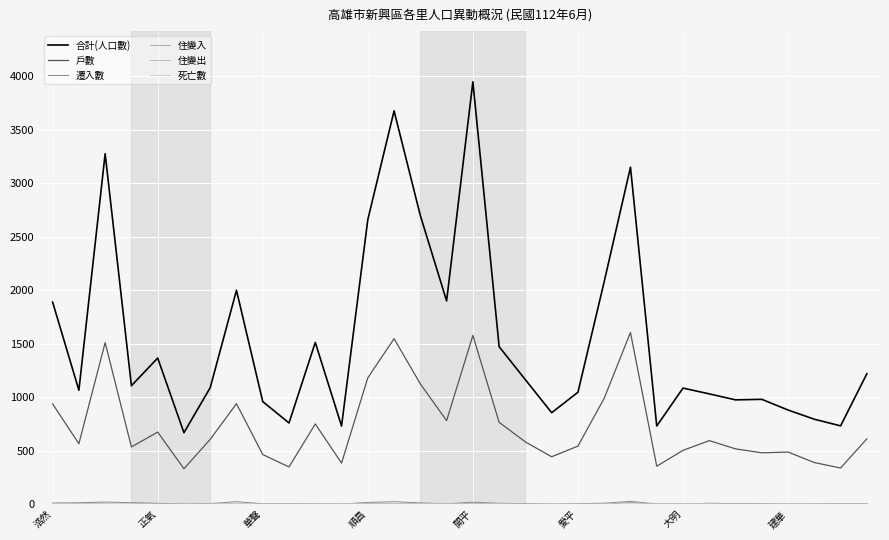

Does the chart display data point markers on the line(s)?

No